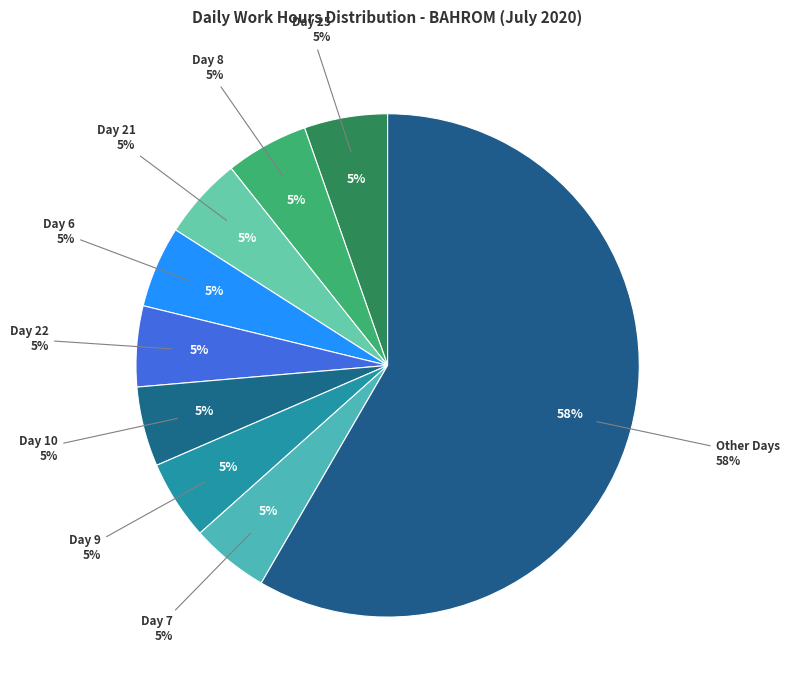

Which has a higher value, Day 15 or Day 11?

Day 15